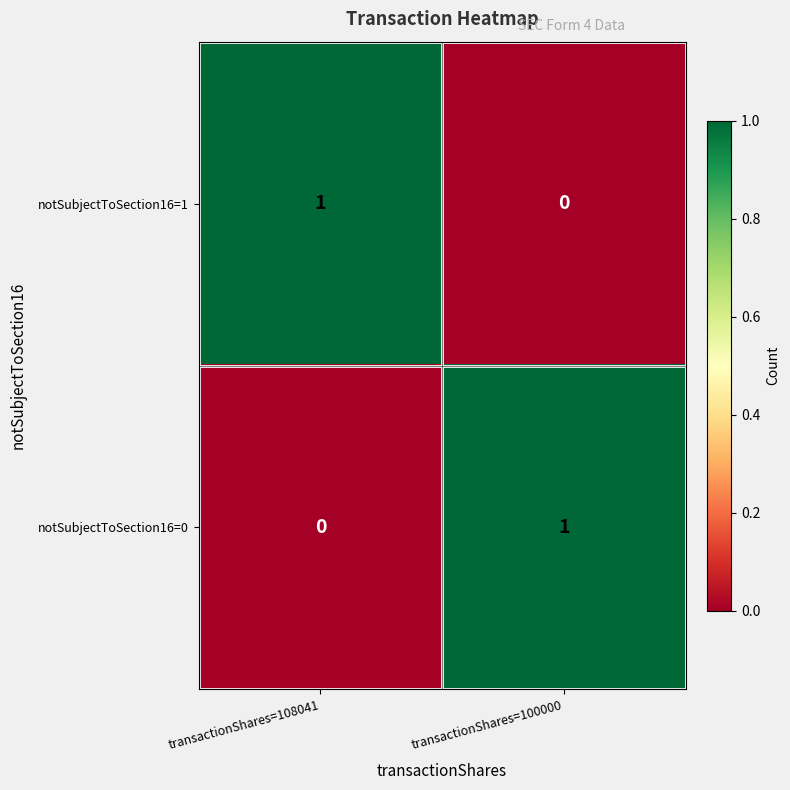

At how many categories does at least one series exceed 0?

2